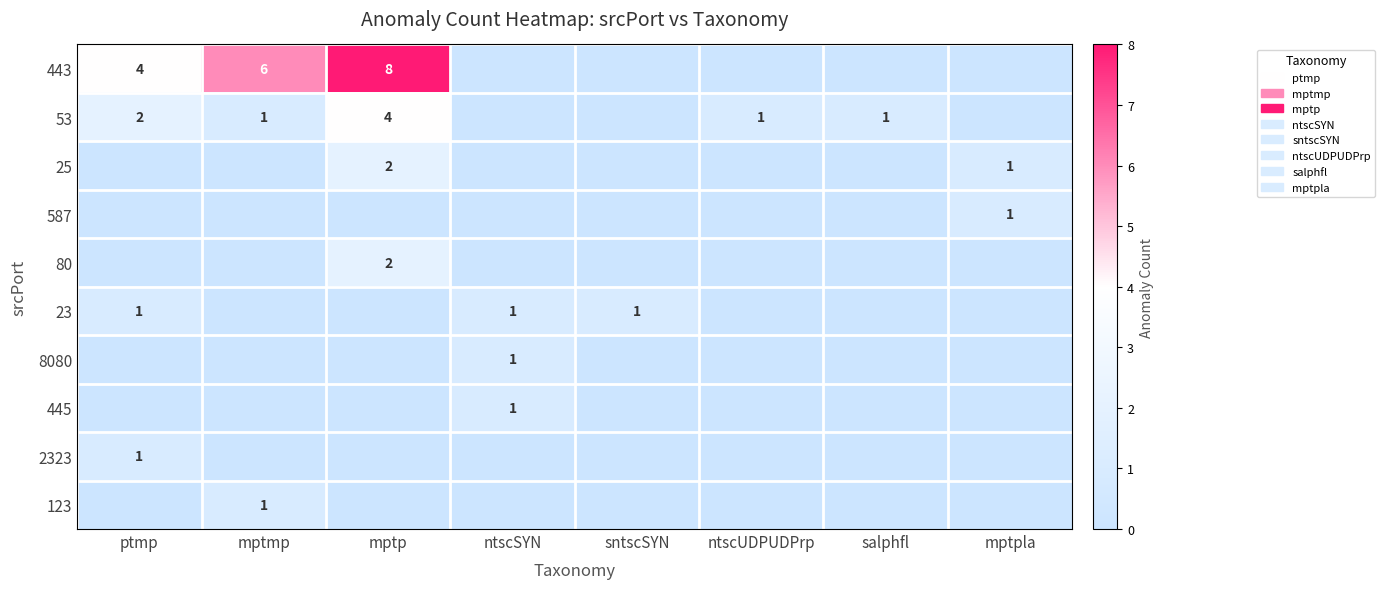

Where is 53 nearest to the value 2?

ptmp